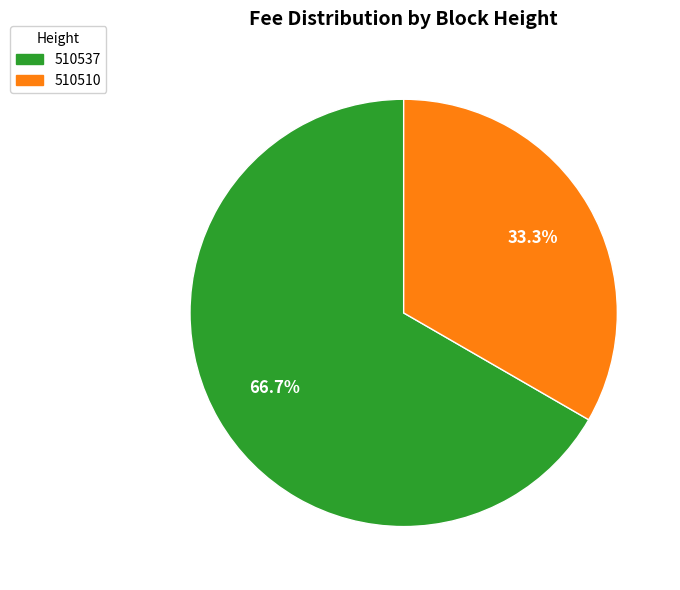

Approximately how many times larger is the value at 510510 compared to 510537?

0.5